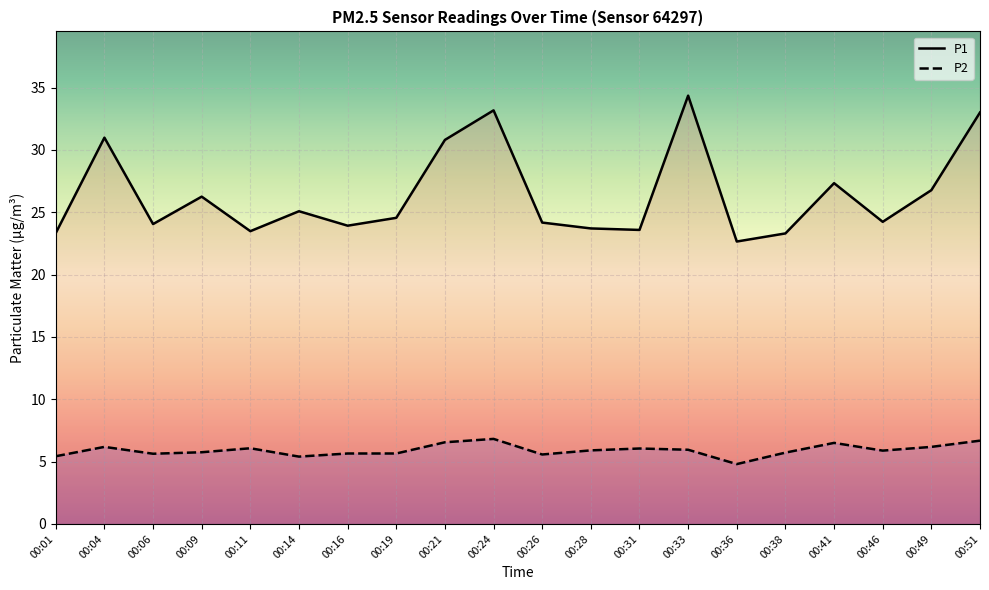

What is the sum of all P2 values?

118.4